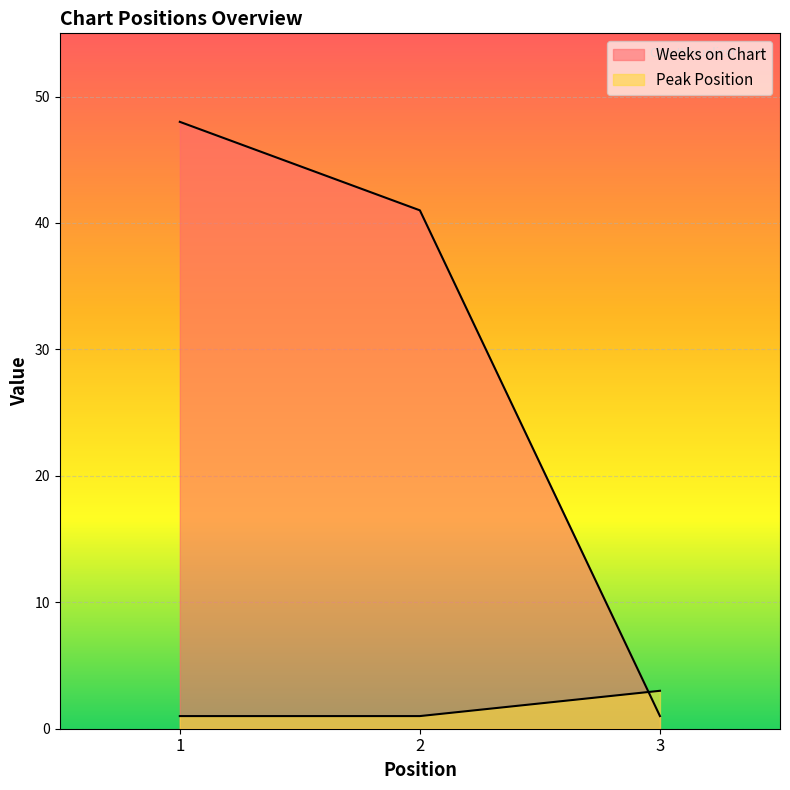

What is the maximum value for Weeks on Chart?

48